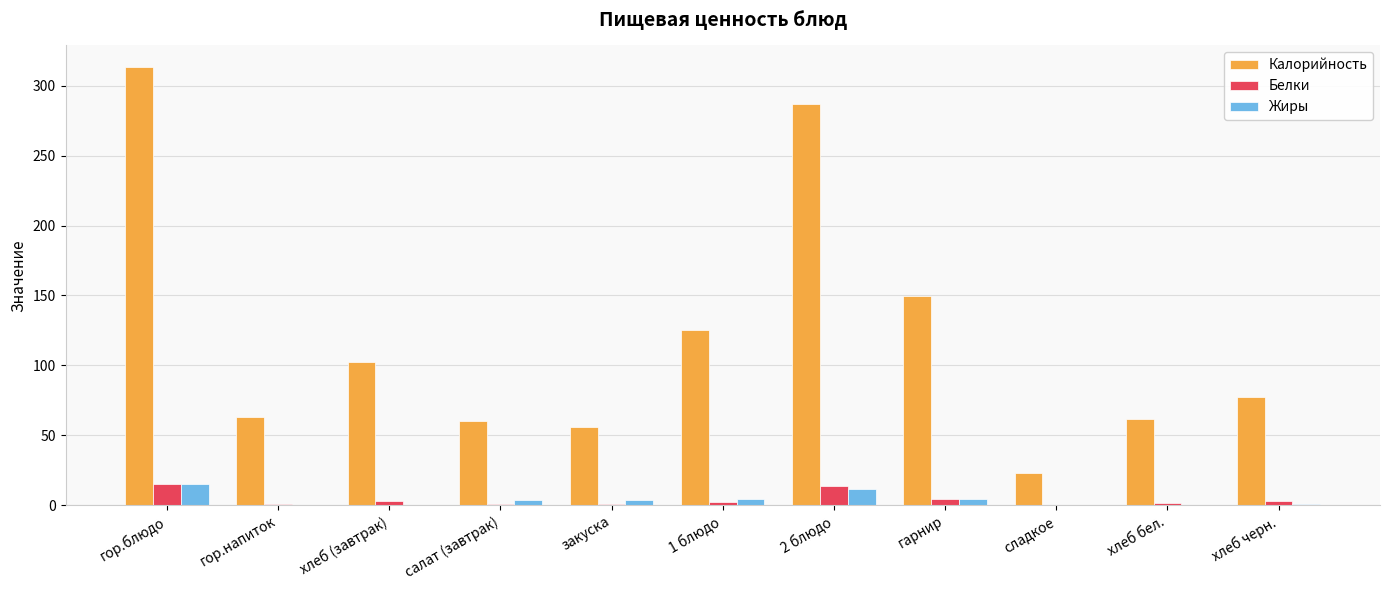

How many groups of bars are there?

11